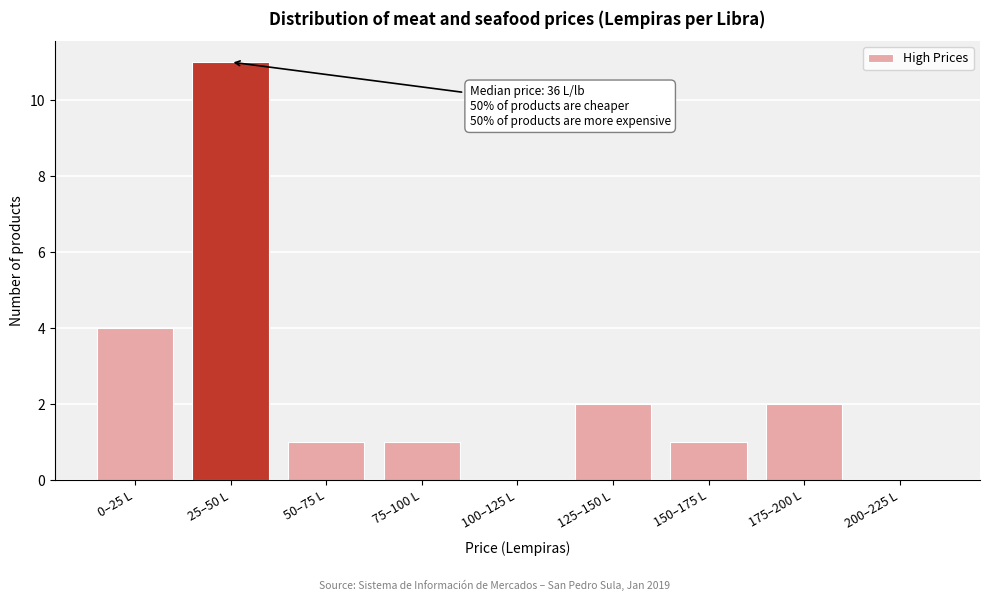

Reading right to left, extract all data points from this chart.

200–225 L=0	175–200 L=2	150–175 L=1	125–150 L=2	100–125 L=0	75–100 L=1	50–75 L=1	25–50 L=11	0–25 L=4